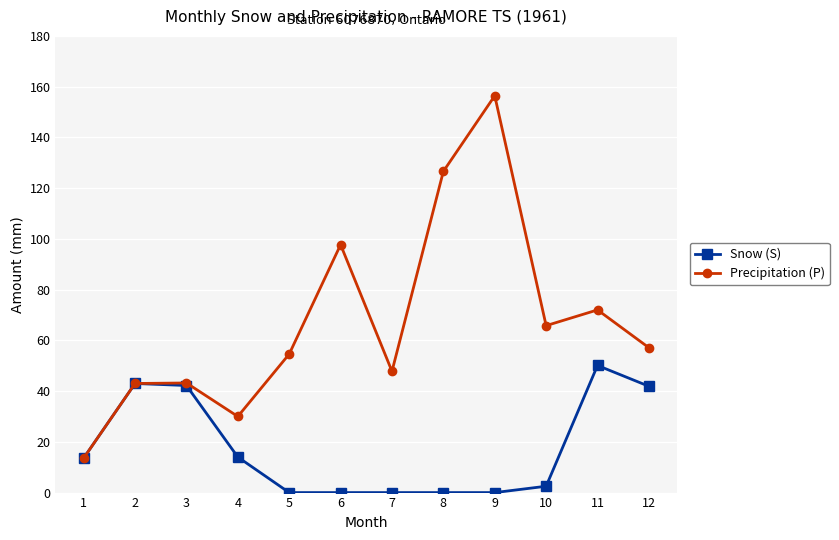

At which category is the sum across all series the highest?

9